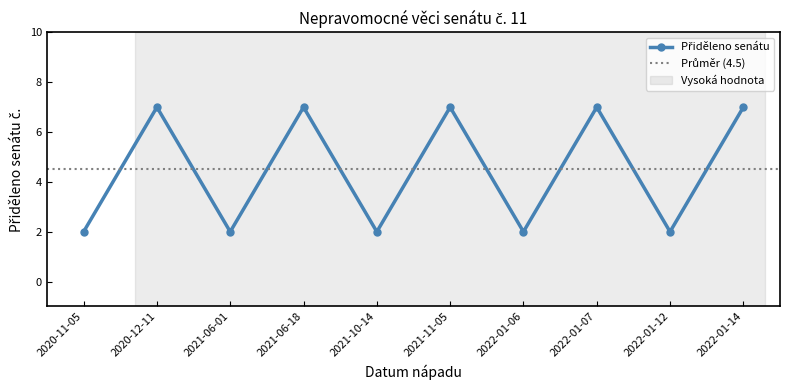

The chart shows a value of 3 at 2022-01-06. True or false?

False